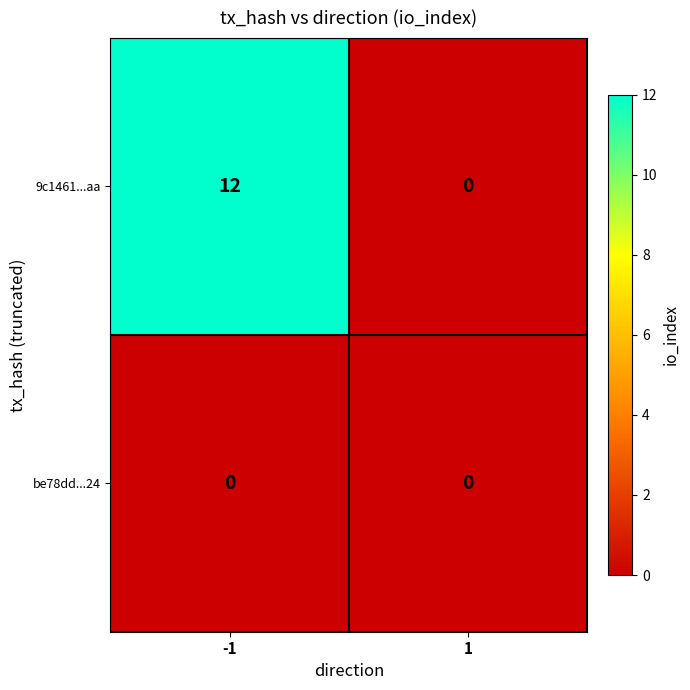

Is it true that be78dd...24 equals 0 at 1?

True